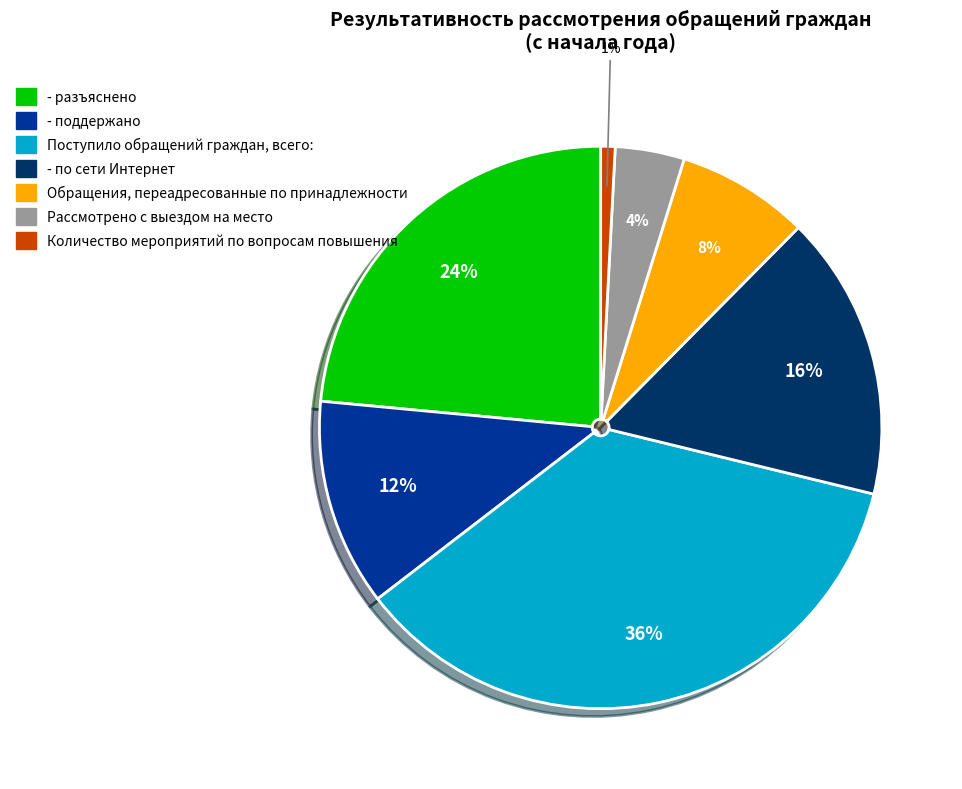

How many slices are in this pie chart?

7